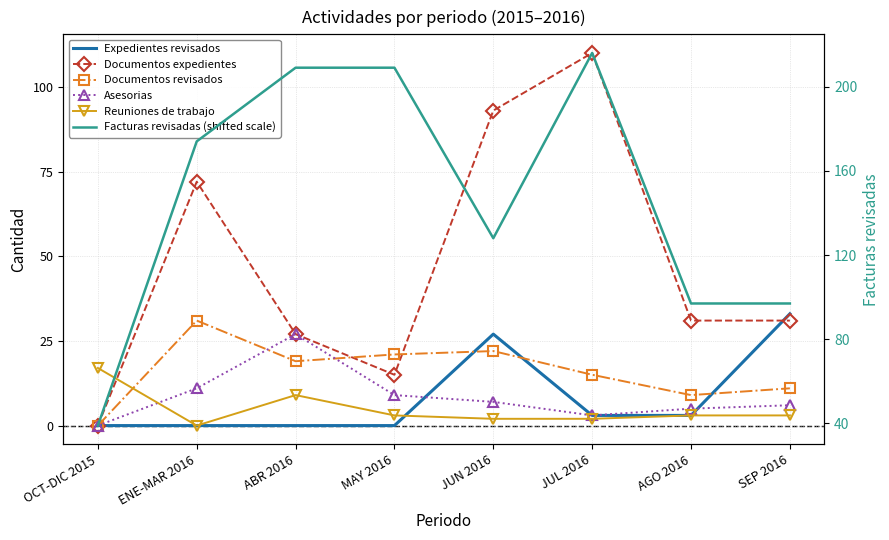

How many data points in Facturas revisadas (shifted scale) are above 174?

3